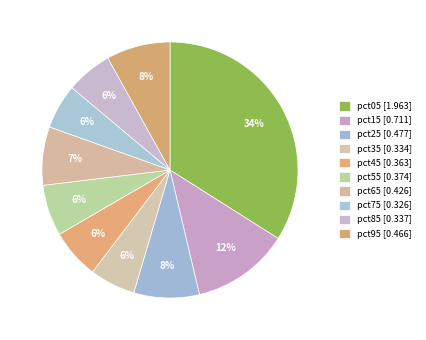

Count the number of slices in the pie.

10